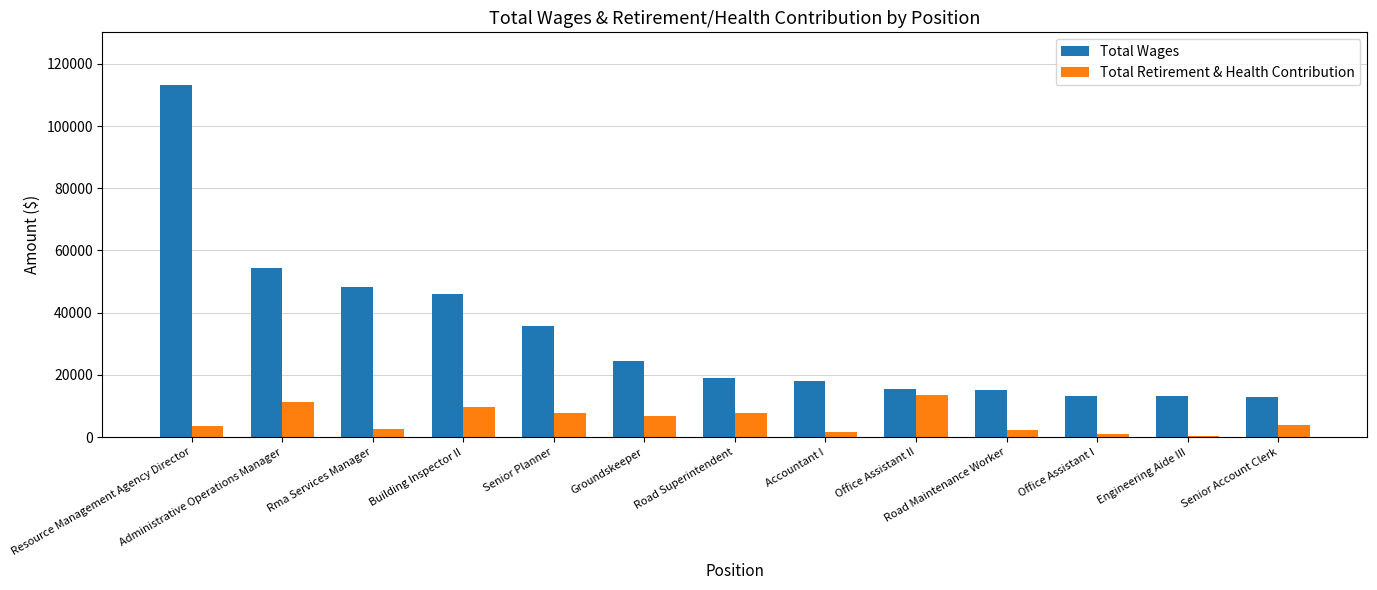

Where is Total Wages nearest to the value 63045?

Administrative Operations Manager